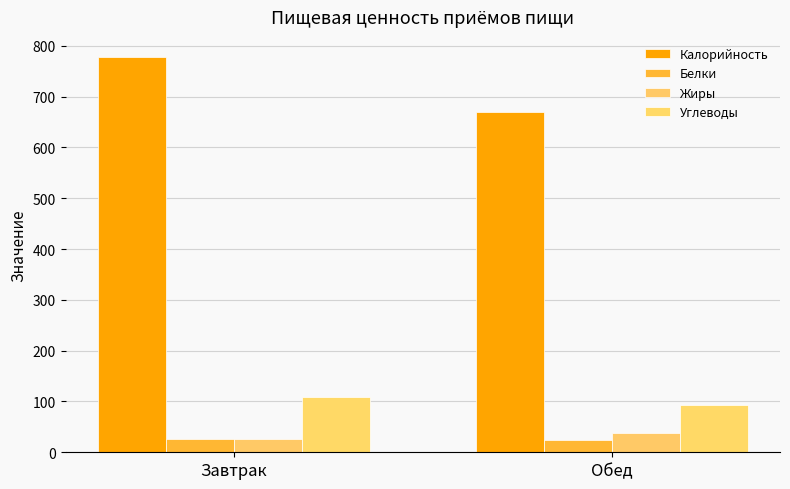

Reading left to right, extract all data points from this chart.

Калорийность: 778.5	669.0
Белки: 25.8	24.1
Жиры: 26.6	37.6
Углеводы: 108.6	93.9